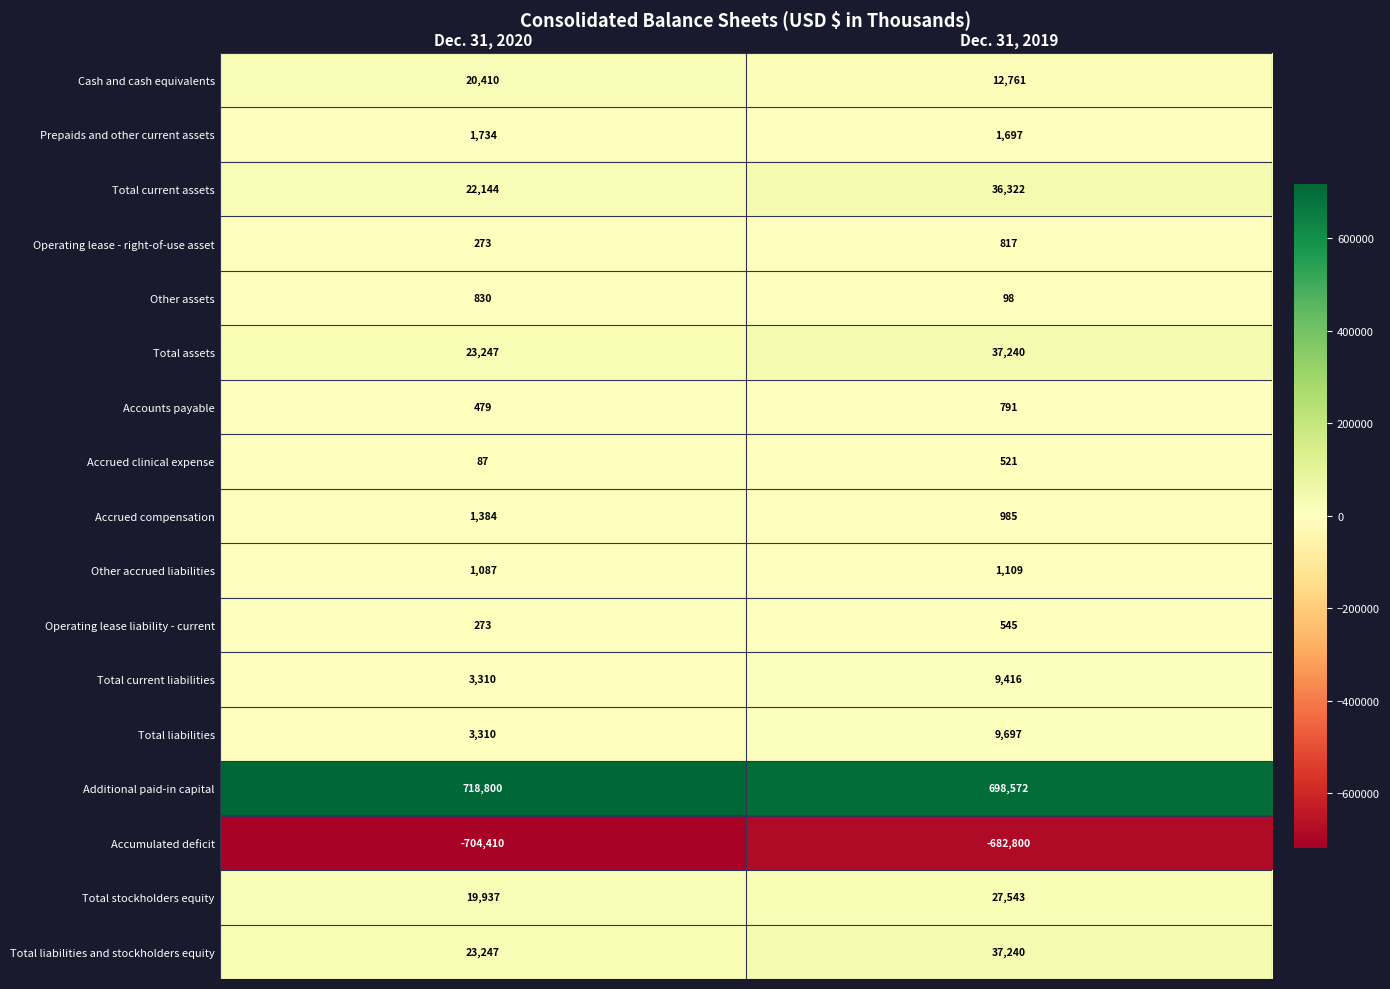

What is the maximum value shown in the chart?

718800